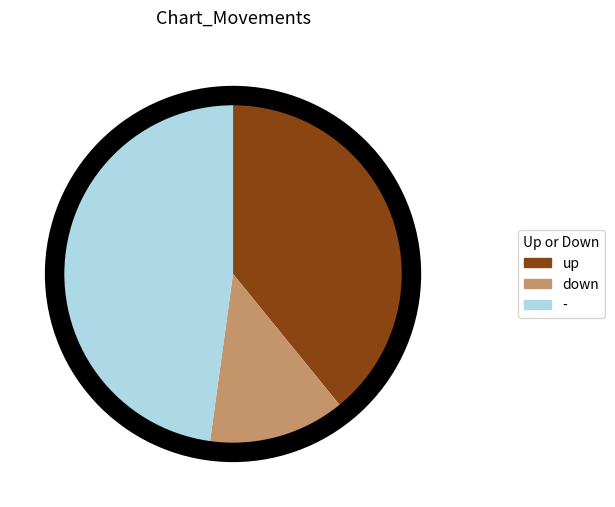

Rank the categories by value from lowest to highest.

down, up, -